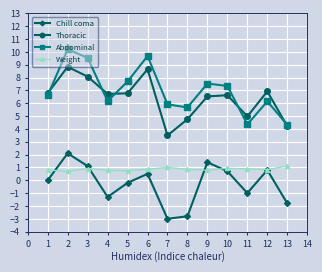

What is the value of the Chill coma point at the 3rd from the left?

1.1